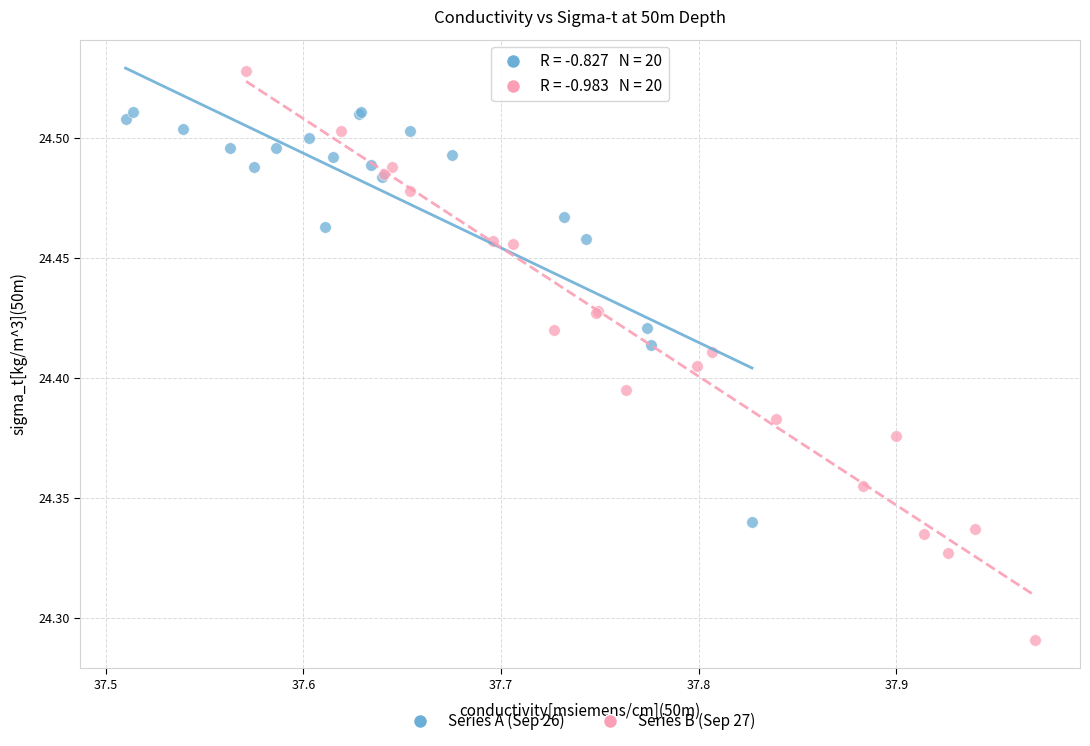

Which series reaches the maximum Y coordinate?

Series B (Sep 27)